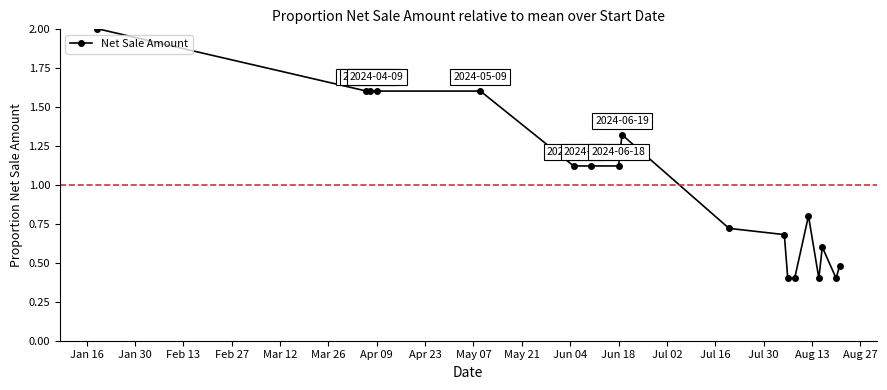

True or false: the data has more than 0 interior local peaks.

True